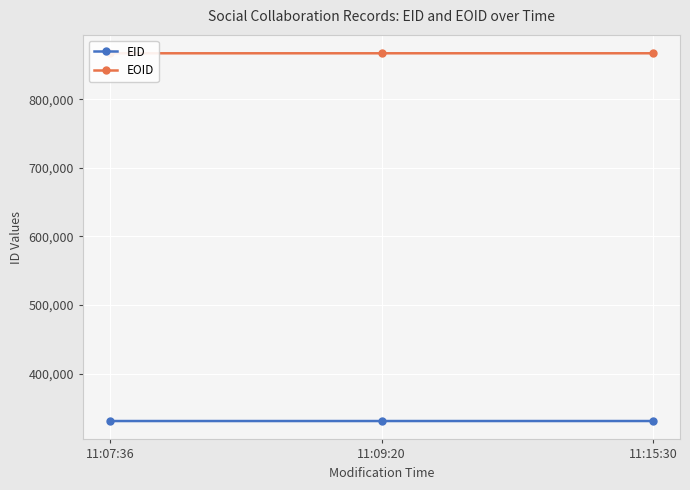

What is the difference between the maximum and second lowest values in the EID series?

7